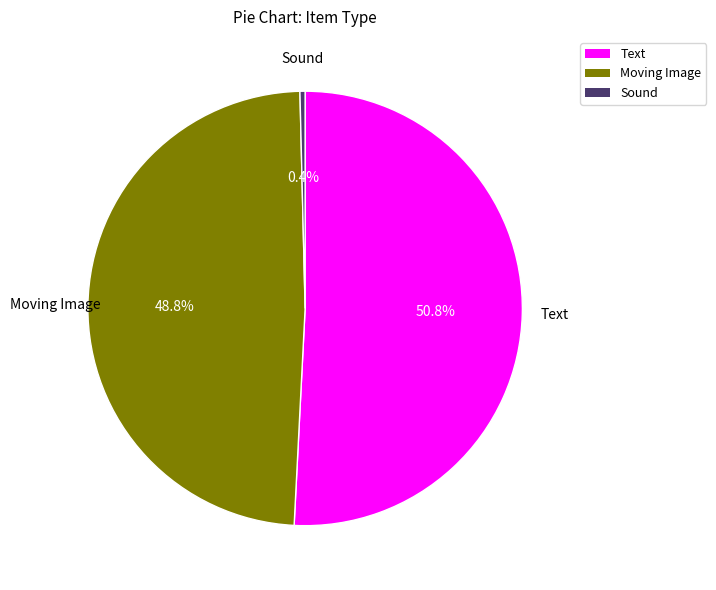

To the nearest percent, what percentage of the pie is Text?

51%